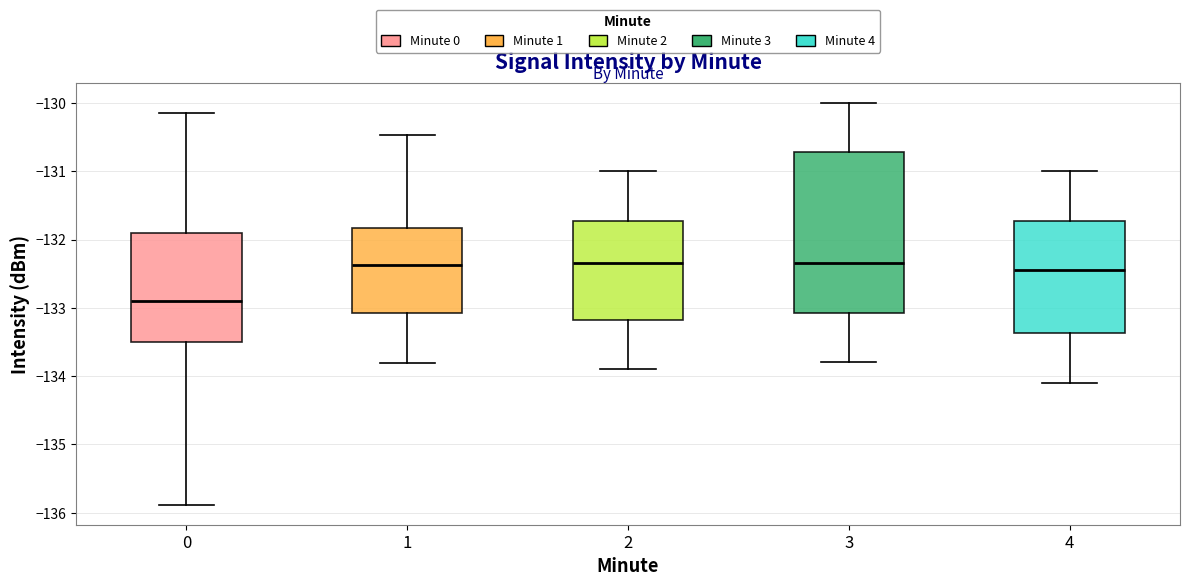

Reading left to right, transcribe this box plot: for each box, give where its median line is, the range the box spans, and where its two whiskers end, as read against the y-axis. The values are not printed on the chart, so give them approximately, as read against the axis.

0: median -132.9, box -133.5 to -131.9, whiskers -135.9 to -130.1
1: median -132.4, box -133.1 to -131.8, whiskers -133.8 to -130.5
2: median -132.3, box -133.2 to -131.7, whiskers -133.9 to -131.0
3: median -132.3, box -133.1 to -130.7, whiskers -133.8 to -130.0
4: median -132.4, box -133.4 to -131.7, whiskers -134.1 to -131.0